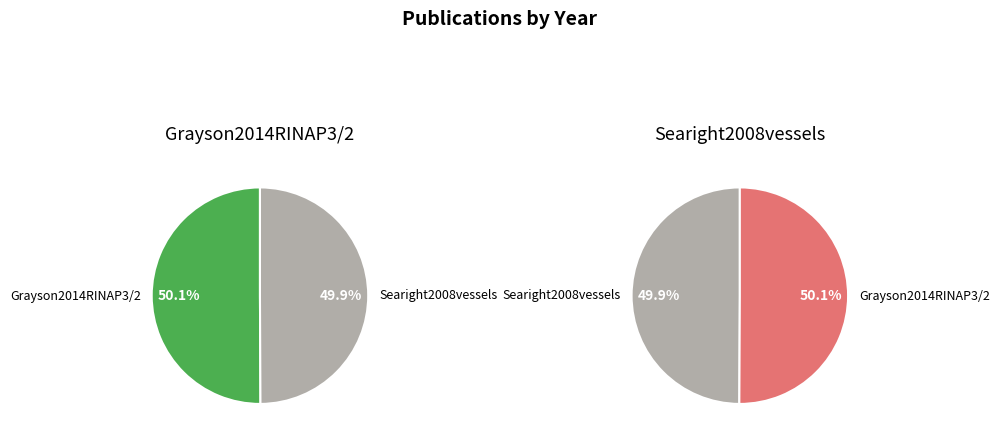

How much of the chart is everything except Searight2008vessels?

50.1%